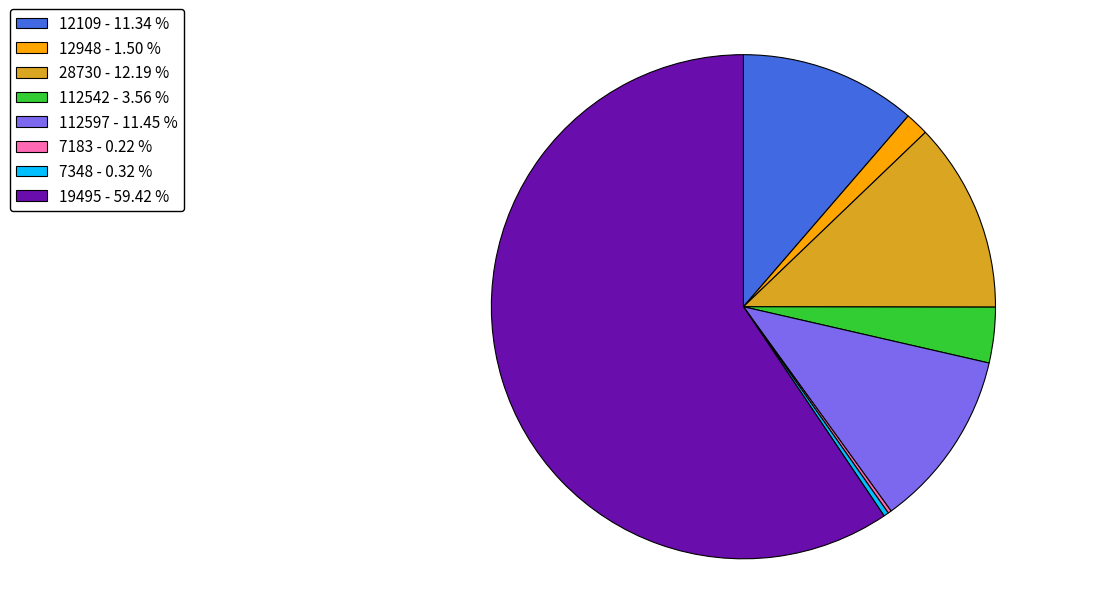

True or false: 28730 accounts for 12% of the total.

True